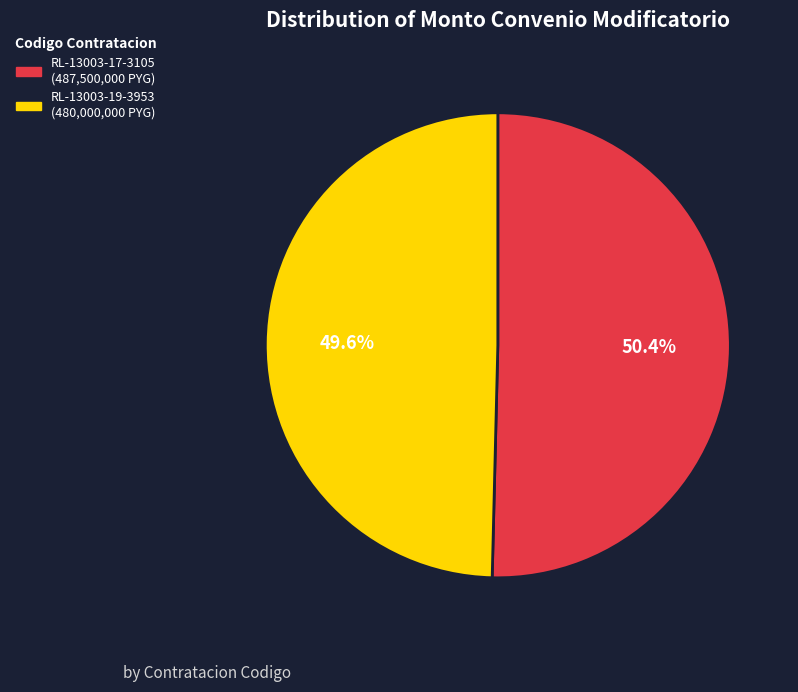

To the nearest percent, what portion does RL-13003-17-3105 represent?

50%